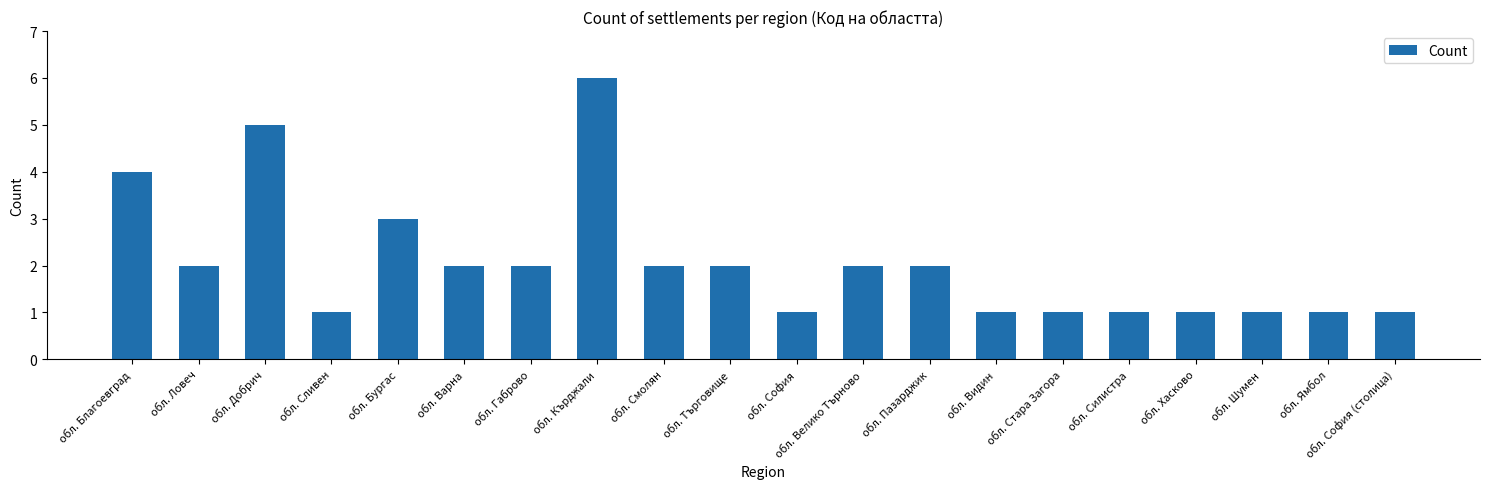

What is the label of the 1st bar from the right?

обл. София (столица)